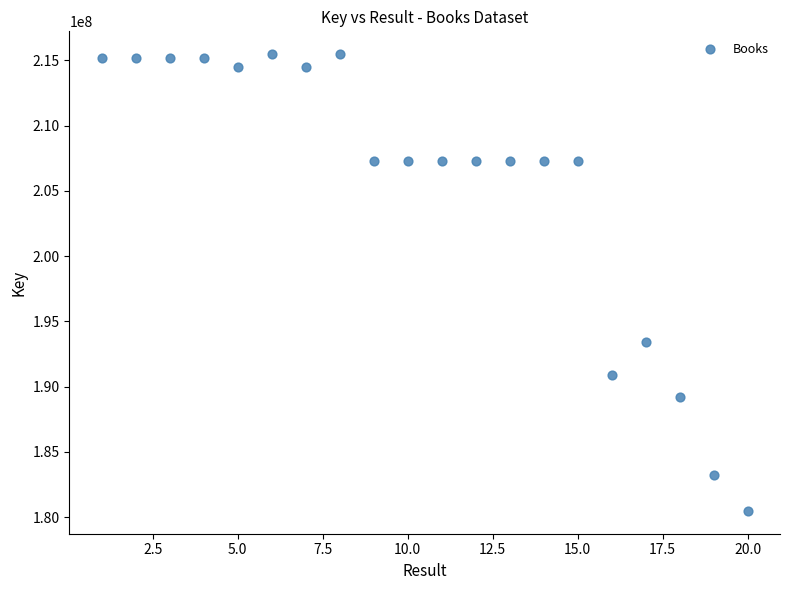

What Y value in the scatter plot is closest to 197975533?

193400806